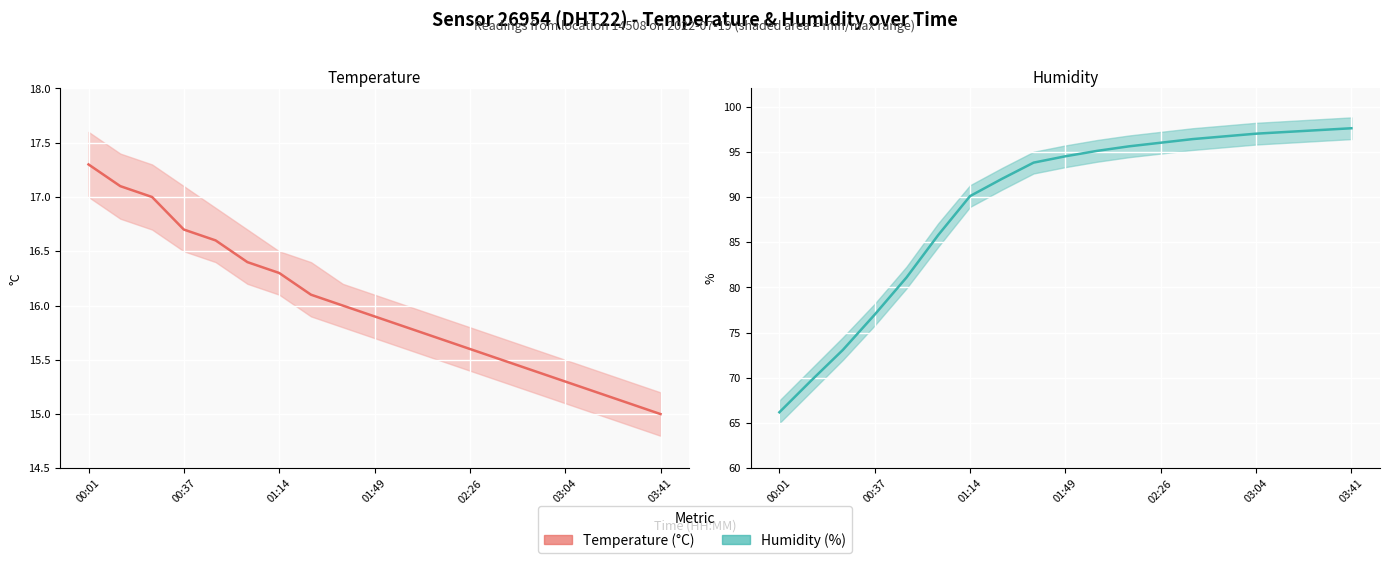

True or false: temperature and humidity cross at least once.

False